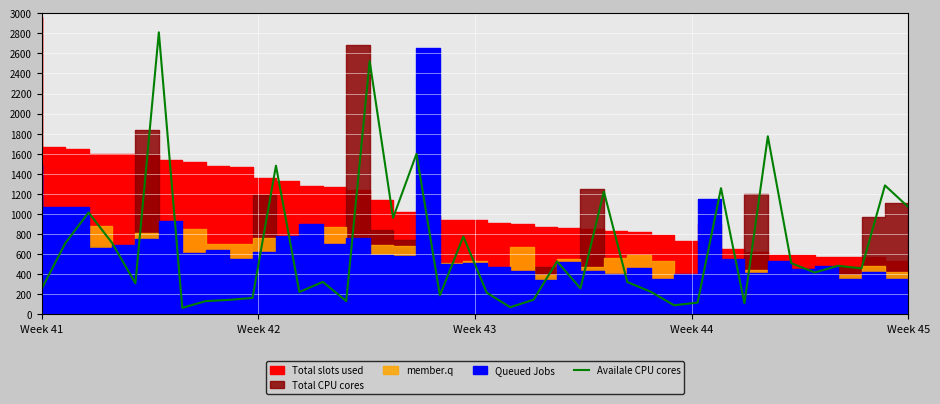

What is the average value?

660.8